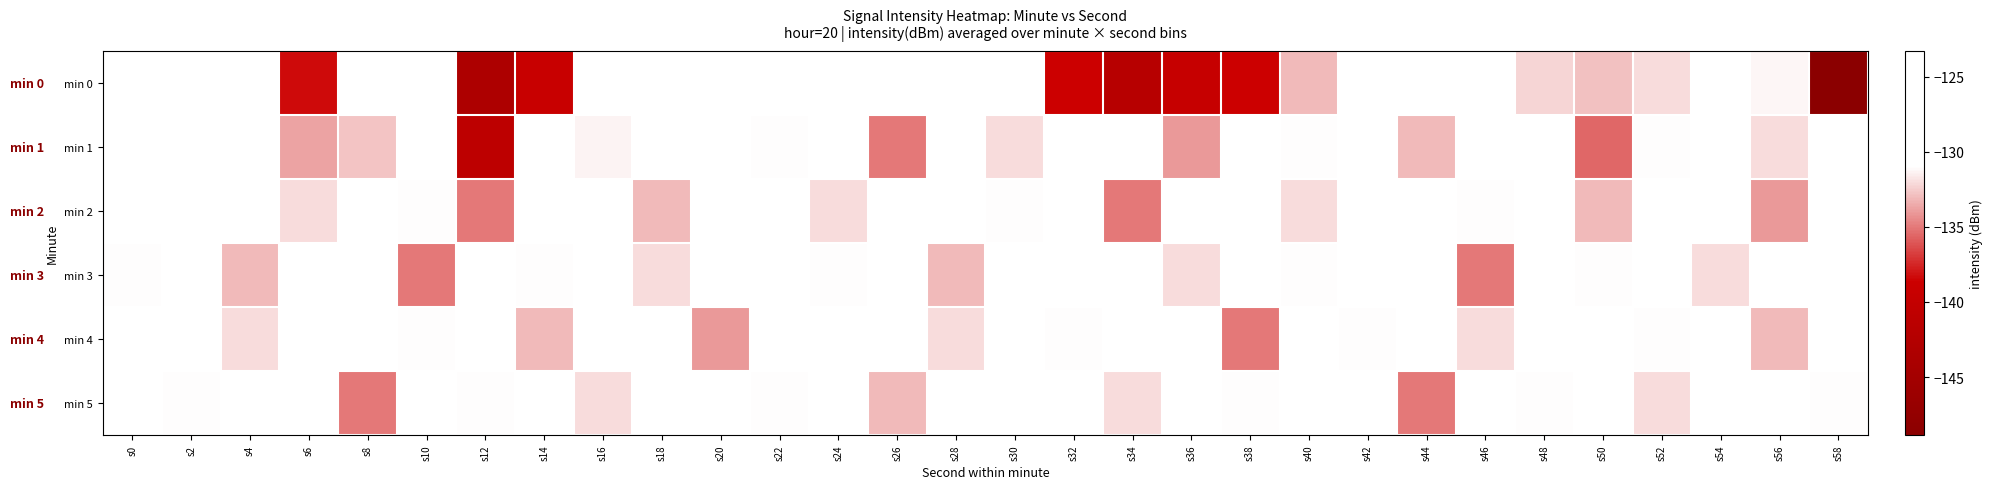

At which category is the sum across all series the highest?

s54